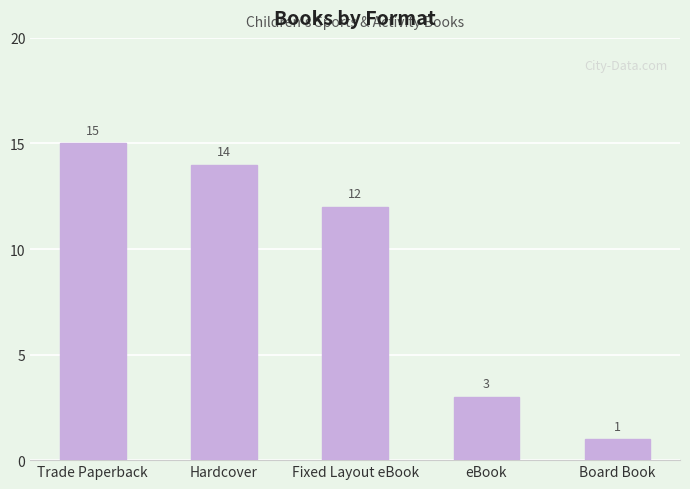

Which has a higher value, eBook or Fixed Layout eBook?

Fixed Layout eBook